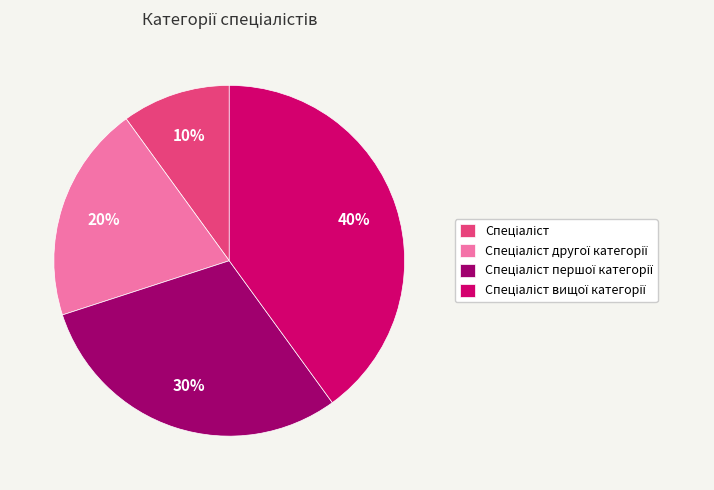

Does any single category account for the majority?

No